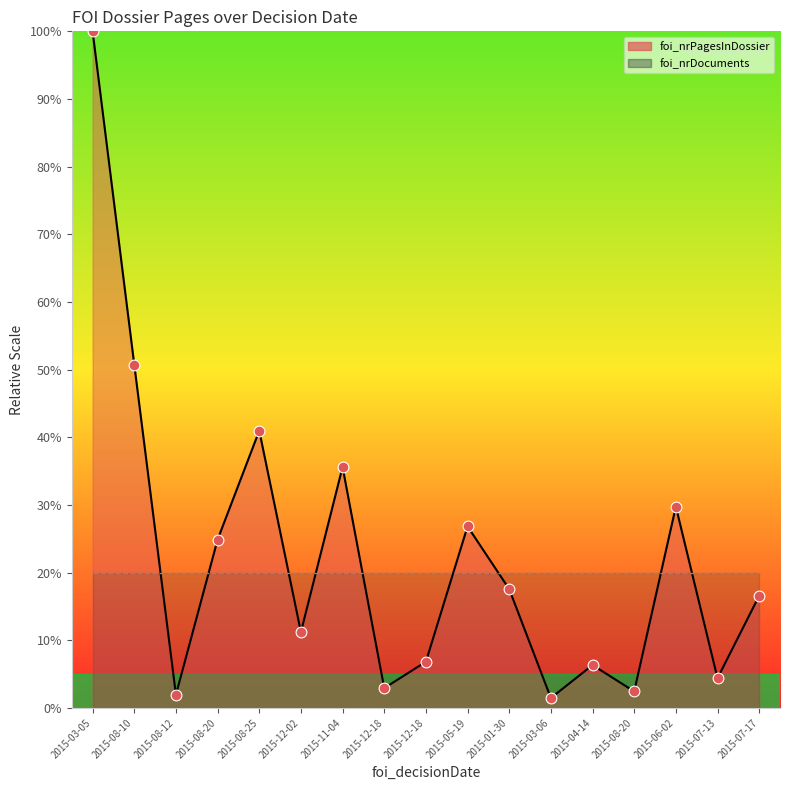

What is the change in value from 2015-01-30 to 2015-03-06?

-16.1